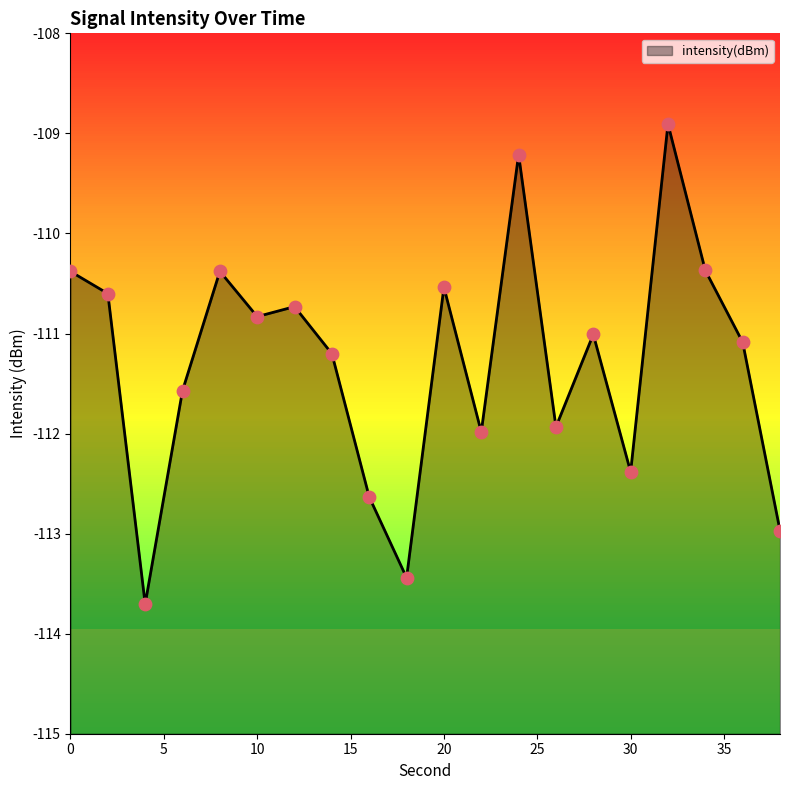

What is the change in value from 20 to 22?

-1.4